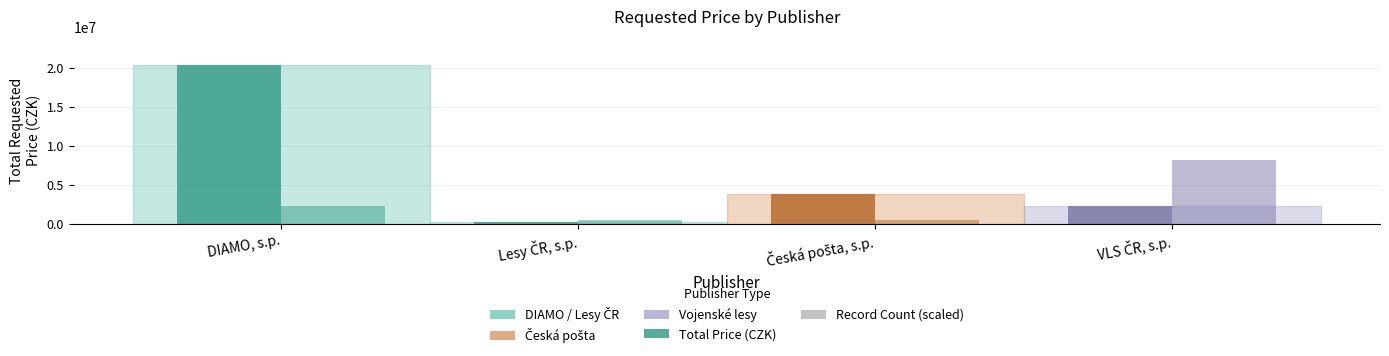

Reading right to left, what are all the values shown in this chart?

Total Requested Price (CZK): VLS ČR, s.p.=2241961.0	Česká pošta, s.p.=3800000.0	Lesy ČR, s.p.=250000.0	DIAMO, s.p.=20334000.0
Record Count (scaled): VLS ČR, s.p.=8133600.0	Česká pošta, s.p.=451866.7	Lesy ČR, s.p.=451866.7	DIAMO, s.p.=2259333.3